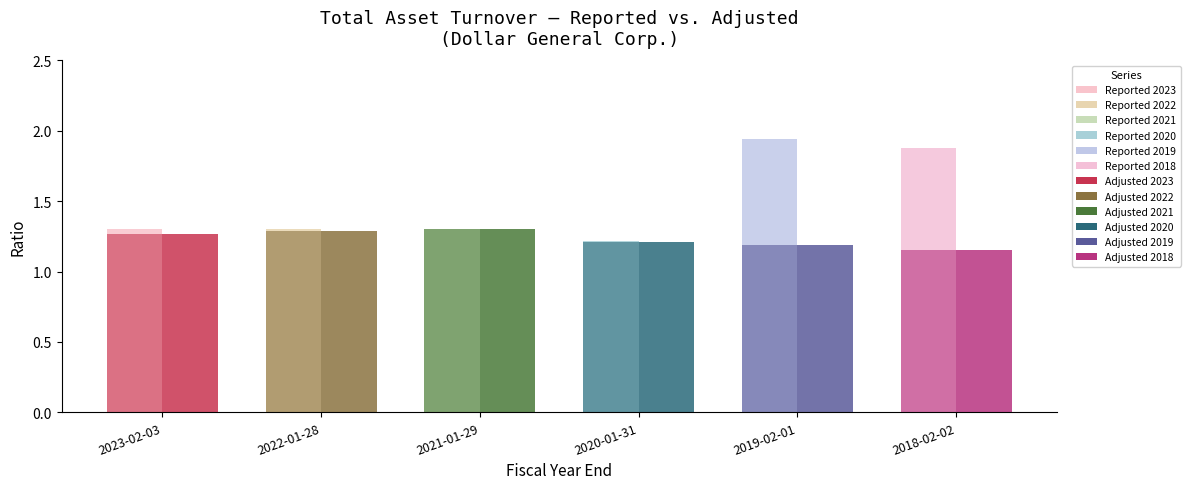

What is the lowest value of the Adjusted series?

1.1